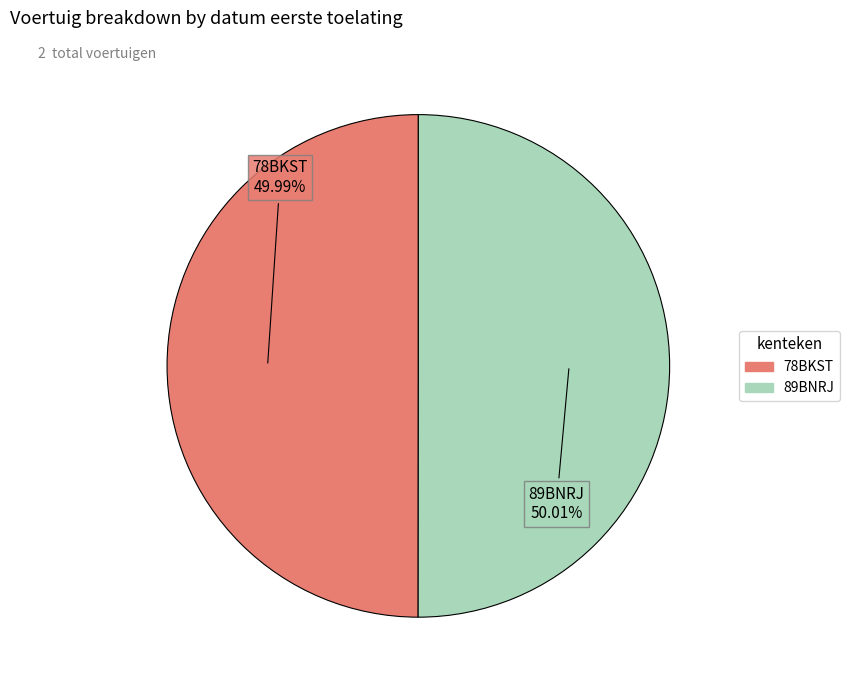

Is there a majority slice in this chart?

Yes